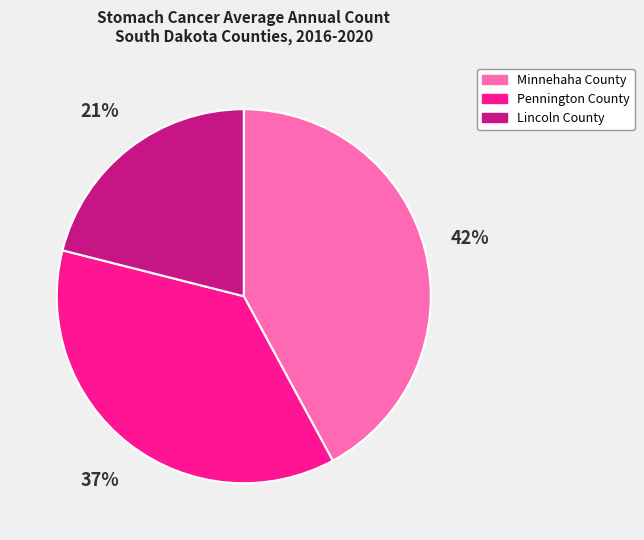

Rank the categories by value from highest to lowest.

Minnehaha County, Pennington County, Lincoln County